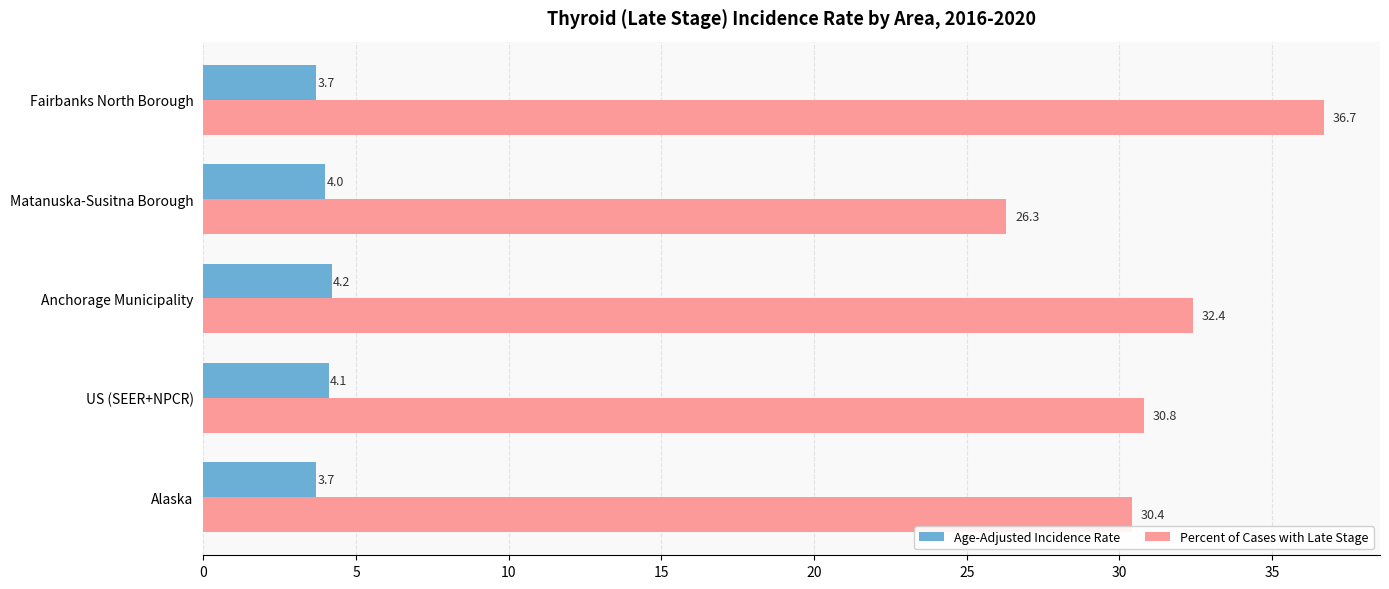

Is the value of Percent of Cases with Late Stage at Matanuska-Susitna Borough greater than the value of Age-Adjusted Incidence Rate at Anchorage Municipality?

Yes